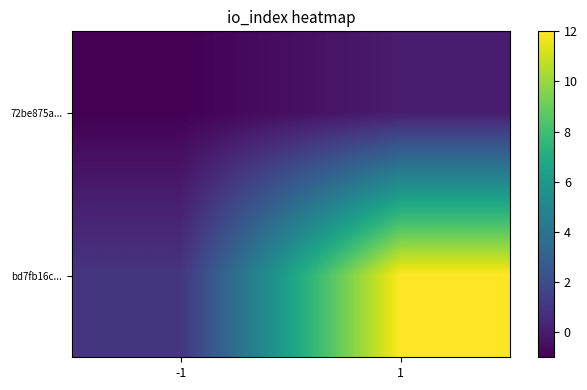

What is the spread (max minus min) of values at 1?

12